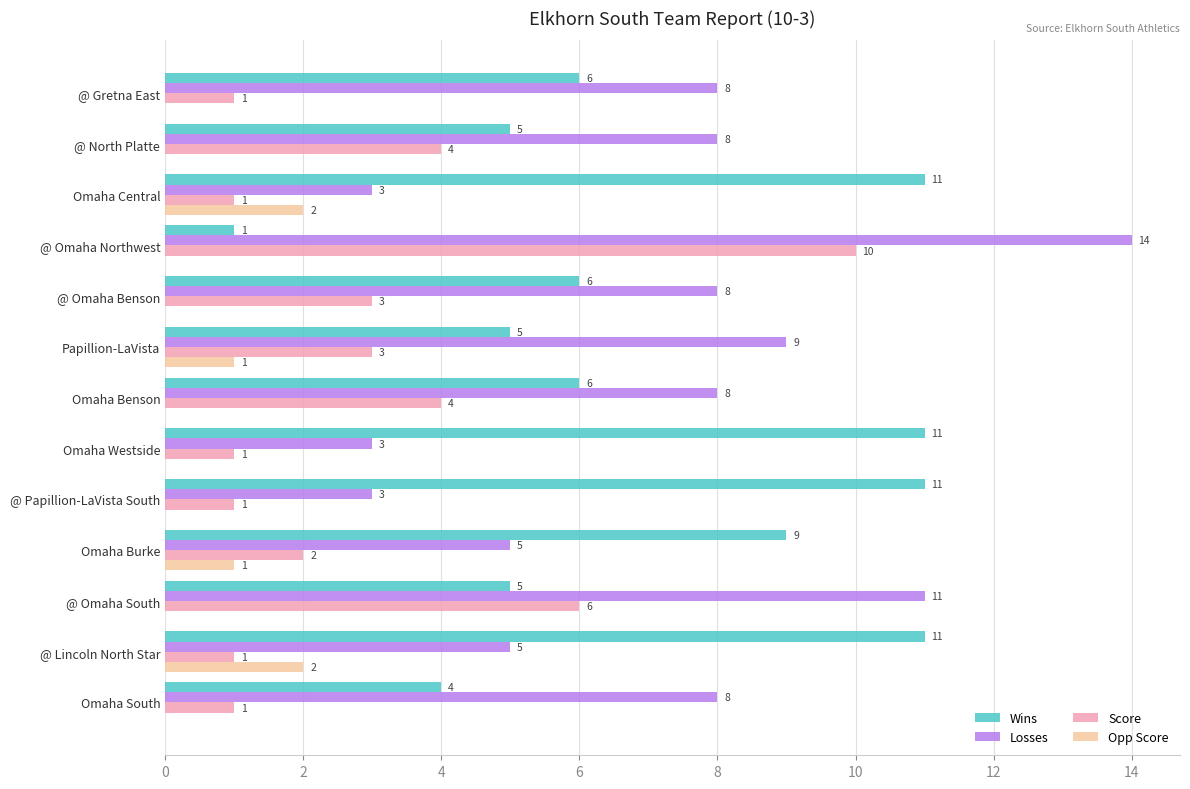

What is the sum of all Score values?

38